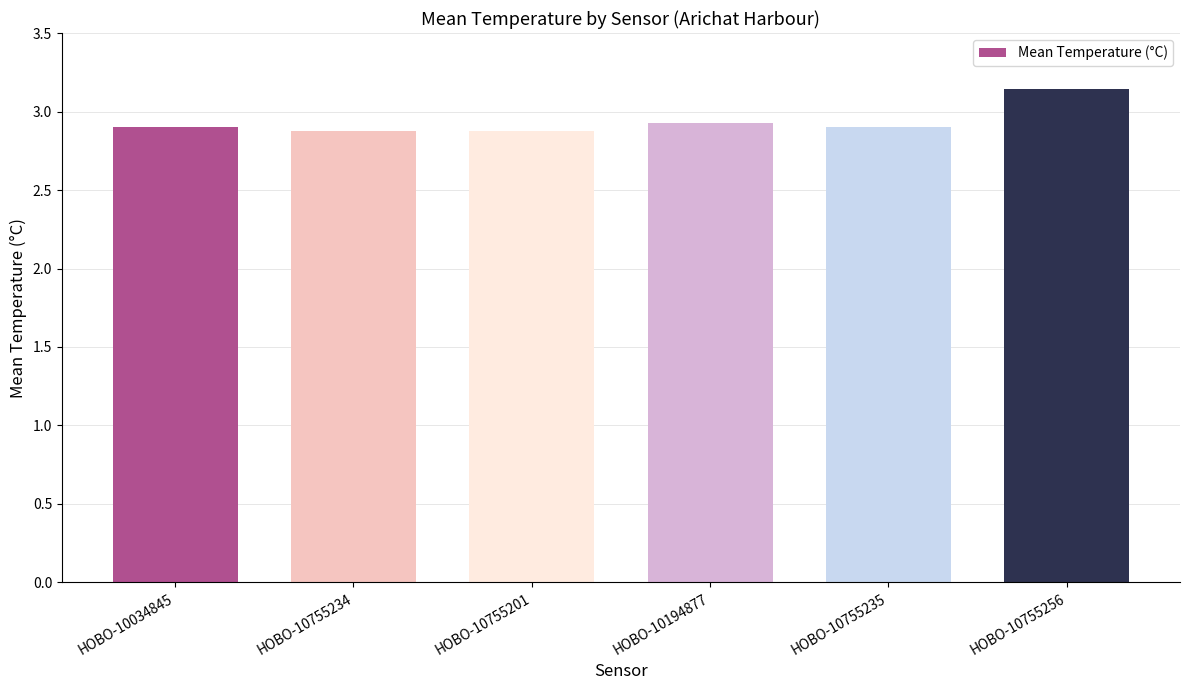

Read the value at HOBO-10755234.

2.9